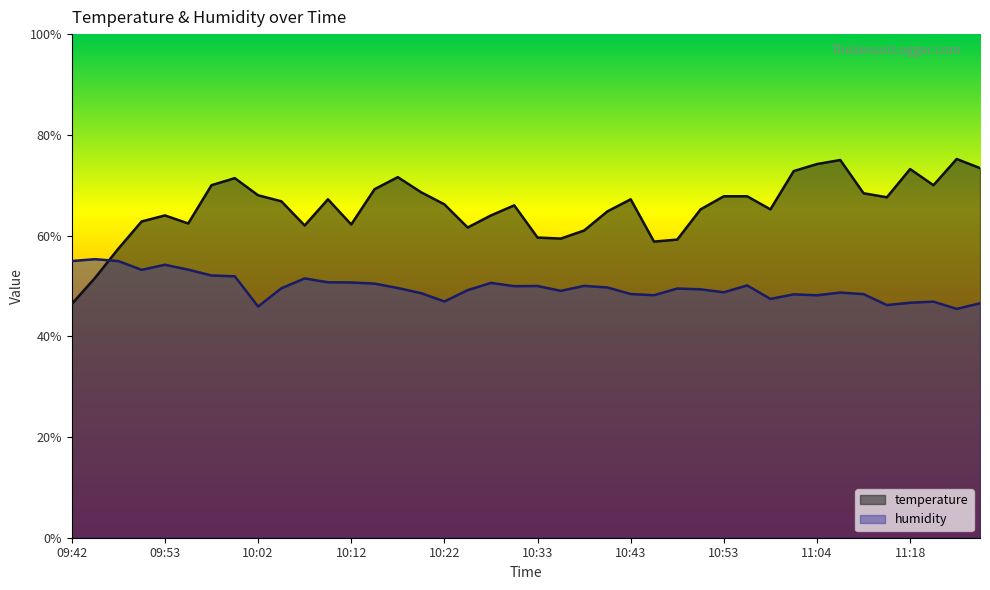

Reading left to right, list all the values displayed in this chart.

temperature: 46.4	51.6	57.4	62.8	64.0	62.4	70.0	71.4	68.0	66.8	62.0	67.2	62.2	69.2	71.6	68.6	66.2	61.6	64.0	66.0	59.6	59.4	61.0	64.8	67.2	58.8	59.2	65.2	67.8	67.8	65.2	72.8	74.2	75.0	68.4	67.6	73.2	70.0	75.2	73.4
humidity: 54.9	55.3	54.9	53.2	54.2	53.2	52.1	51.9	45.9	49.5	51.5	50.7	50.7	50.5	49.6	48.6	46.9	49.2	50.6	50.0	50.0	49.0	50.0	49.7	48.4	48.1	49.5	49.3	48.7	50.1	47.4	48.3	48.1	48.7	48.4	46.2	46.7	46.9	45.4	46.5